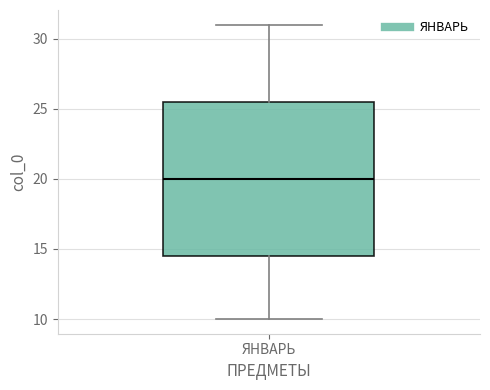

Transcribe this box plot: give where the median line is, the range the box spans, and where the two whiskers end, as read against the y-axis. The values are not printed on the chart, so give them approximately, as read against the axis.

median 20.0, box 14.5 to 25.5, whiskers 10.0 to 31.0